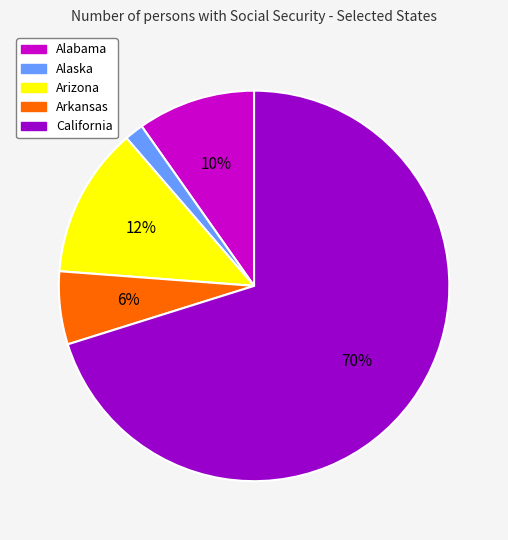

Between Alaska and Arkansas, which is larger?

Arkansas